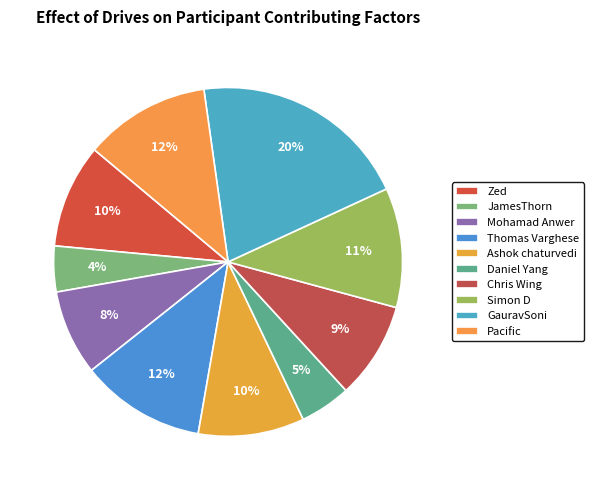

How many segments does this pie chart have?

10